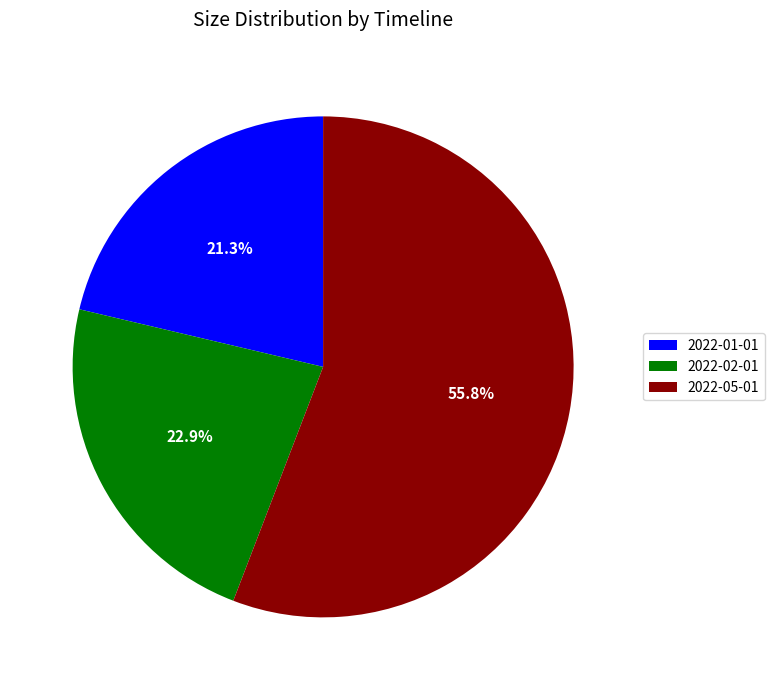

Rank the categories by value from lowest to highest.

2022-01-01, 2022-02-01, 2022-05-01